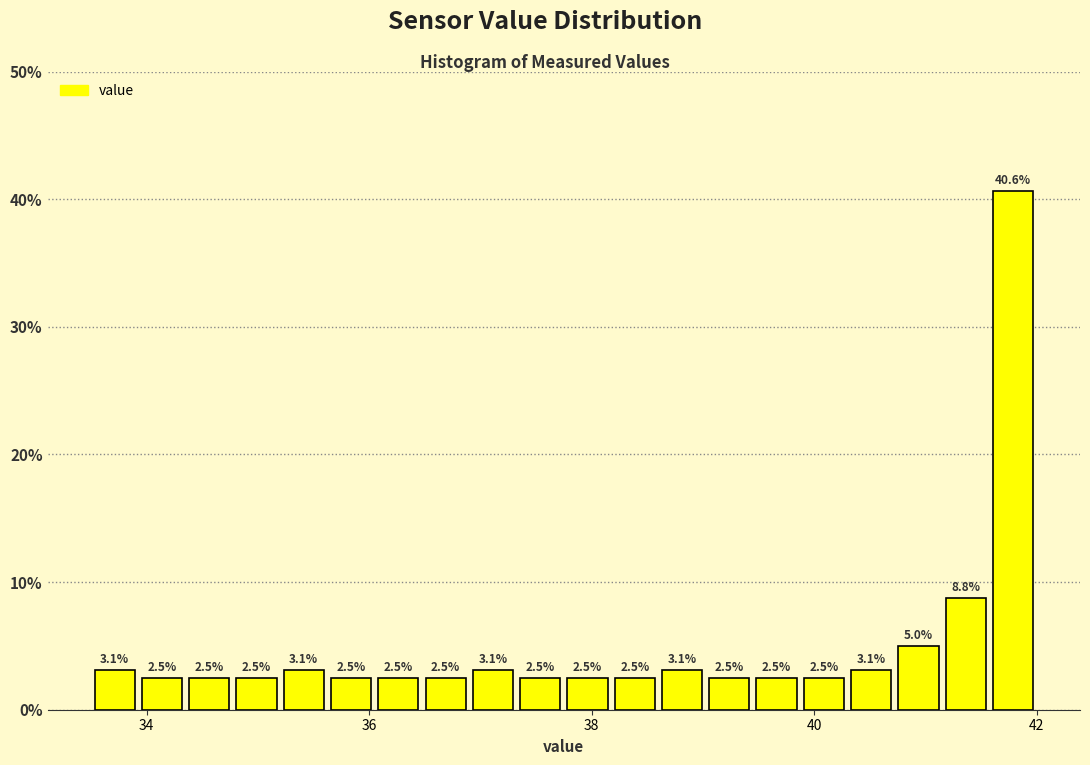

Read against the x-axis, roughly where is the centre of the tallest bar?

41.8